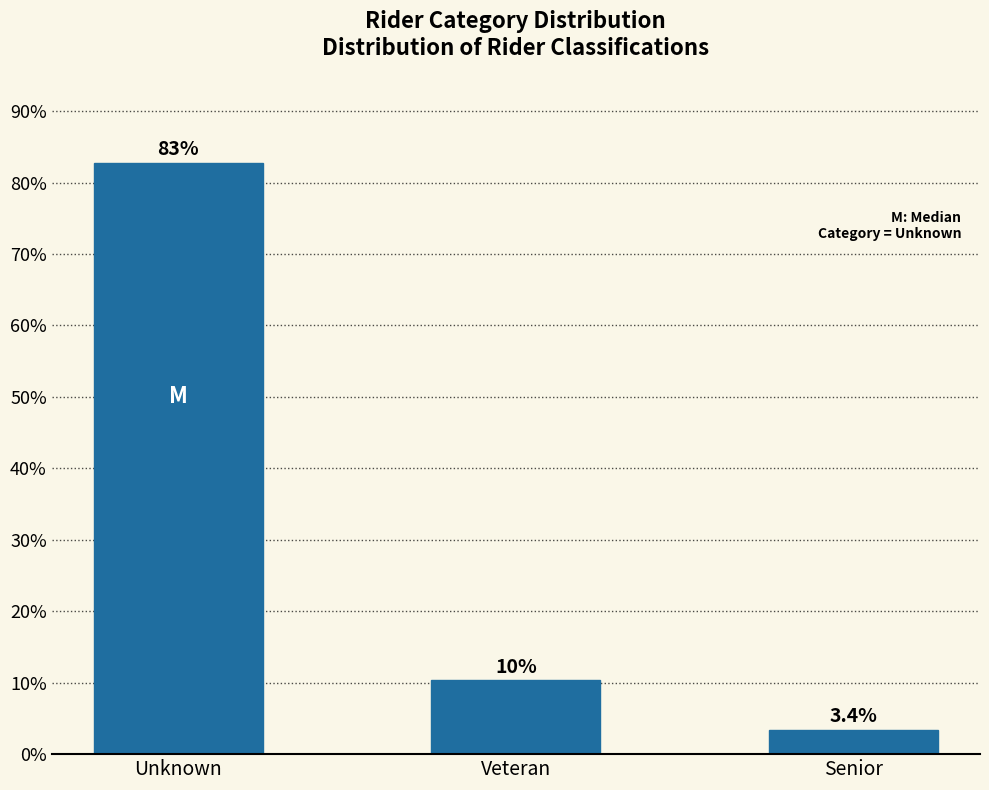

Reading right to left, transcribe all the data shown in this chart.

Senior=3.4	Veteran=10.3	Unknown=82.8